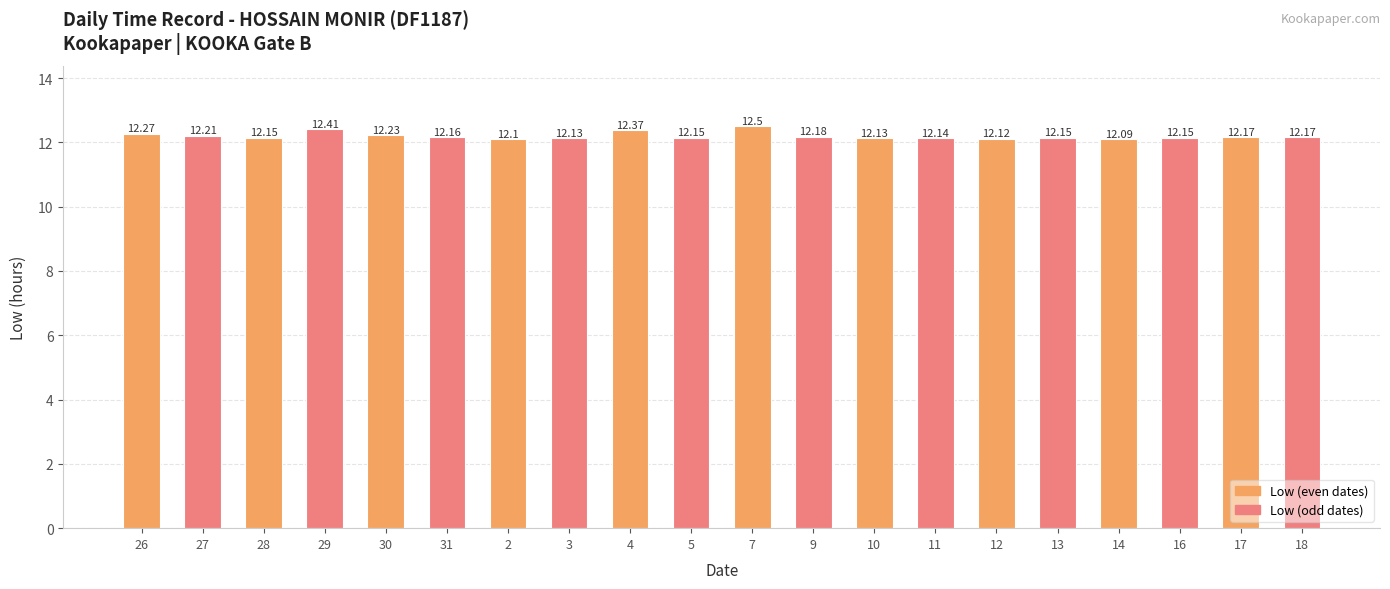

The chart shows a value of 19.6 at 27. True or false?

False